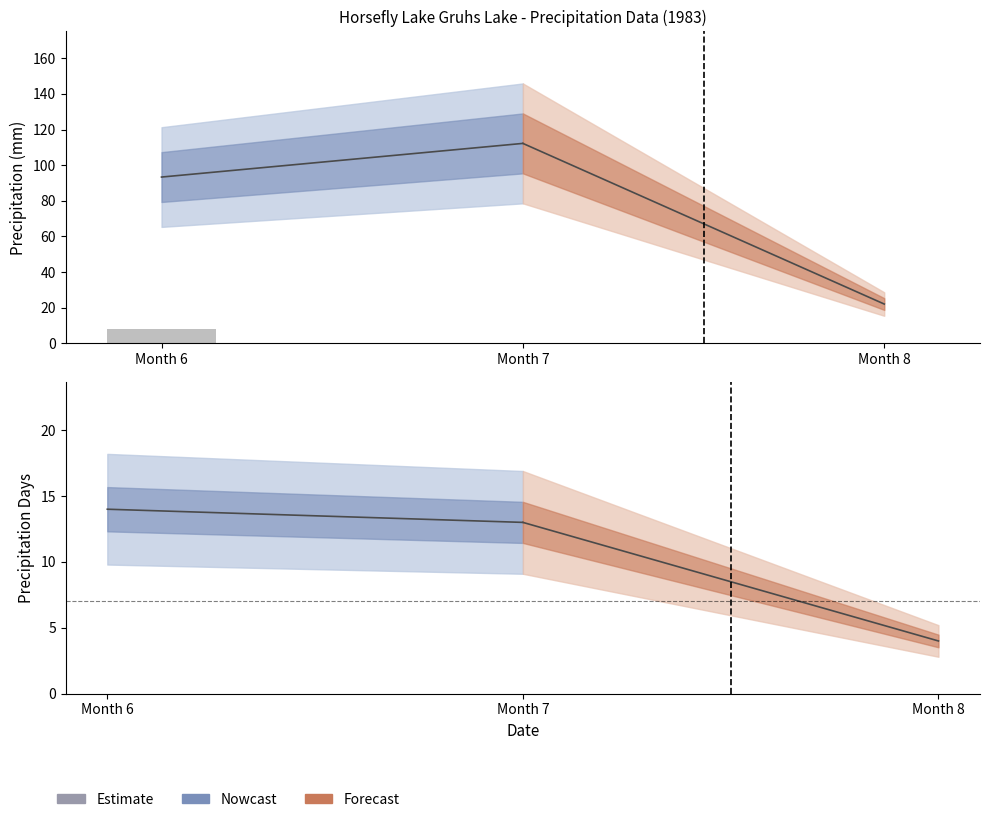

Rank the categories by value from highest to lowest.

Month 6, Month 7, Month 8